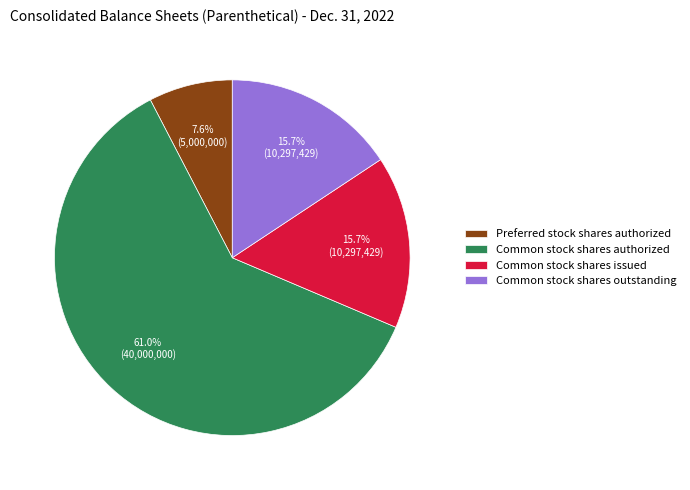

Does Common stock shares authorized represent more than half of the total?

Yes